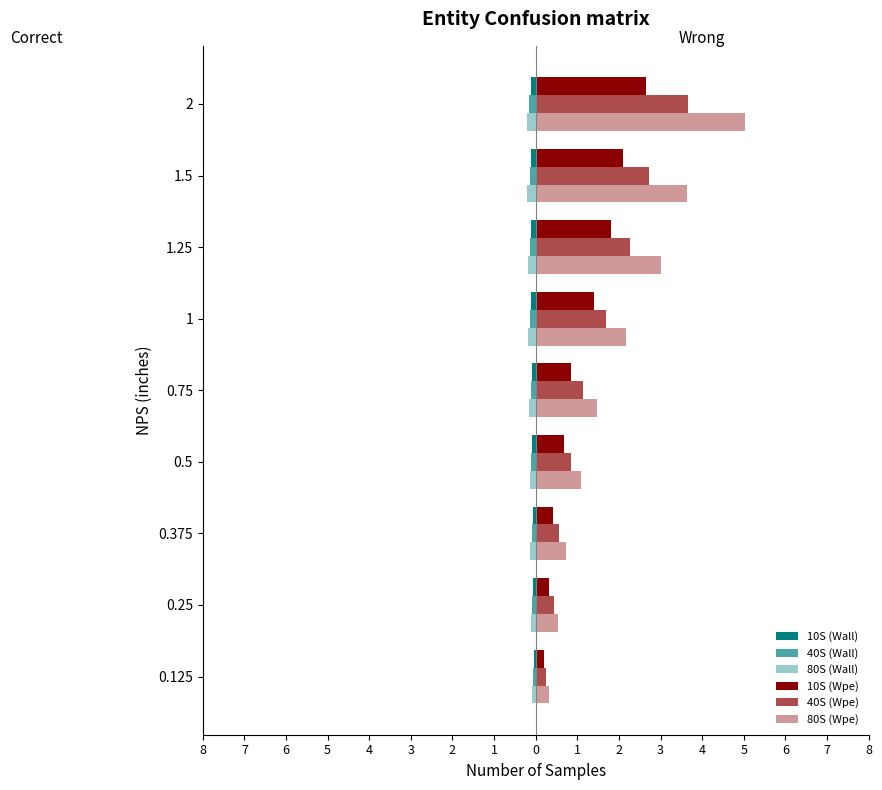

Which series has the largest range (max minus min)?

80S (Wpe)